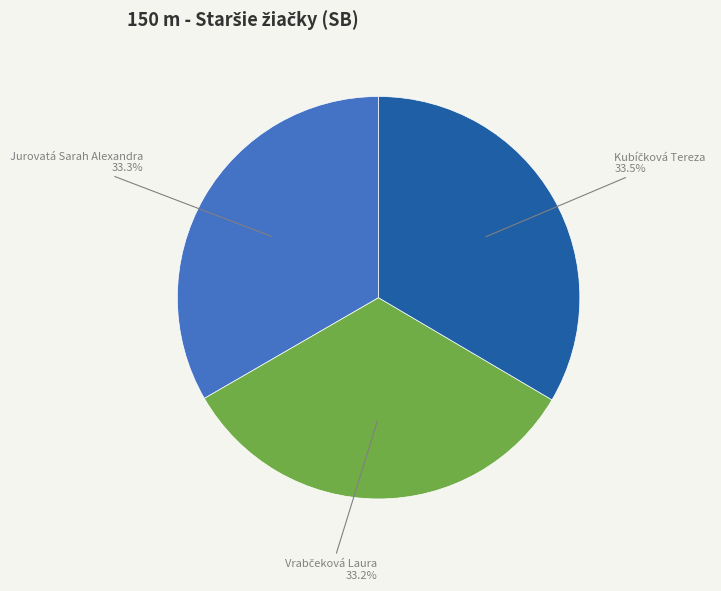

Is there a majority slice in this chart?

No